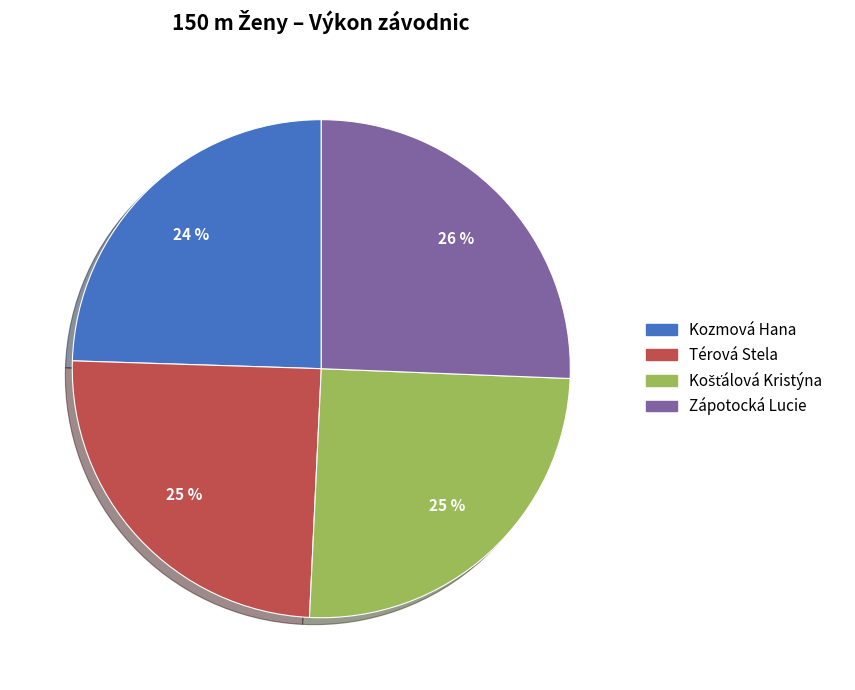

How many slices are in this pie chart?

4